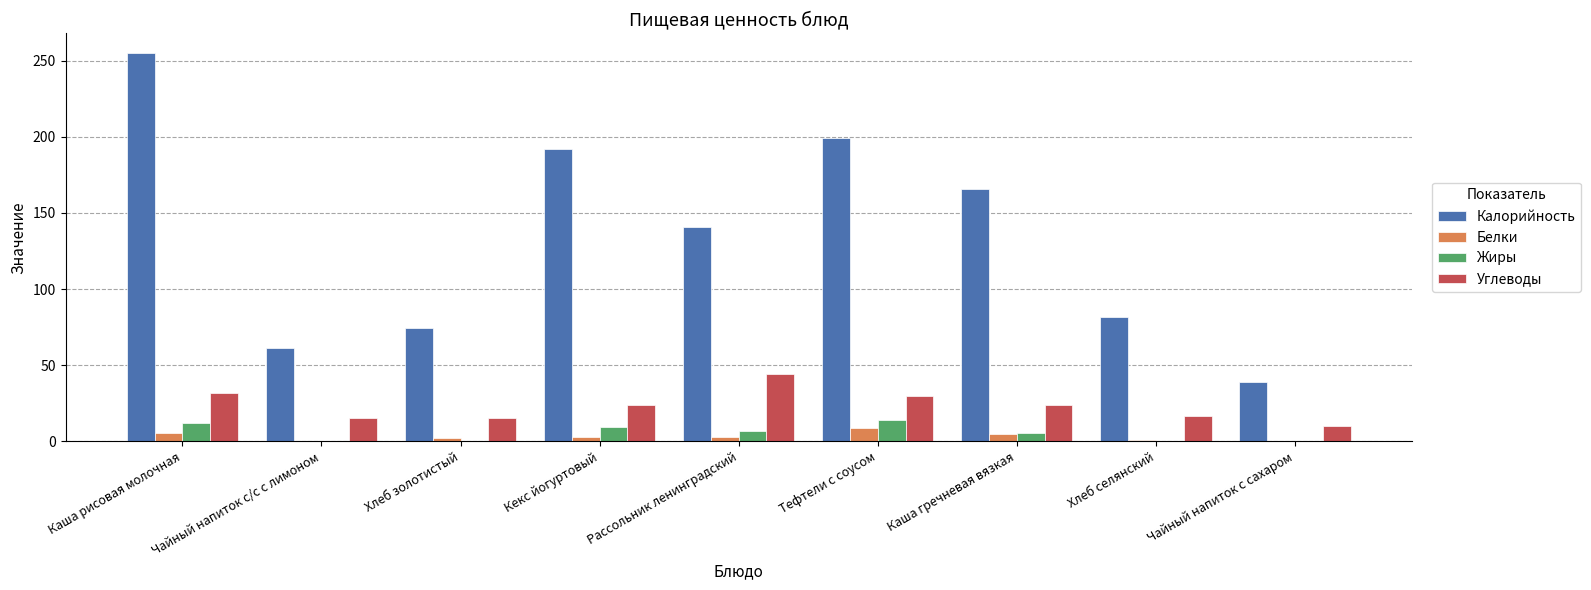

What are all the series names shown in the legend?

Калорийность, Белки, Жиры, Углеводы